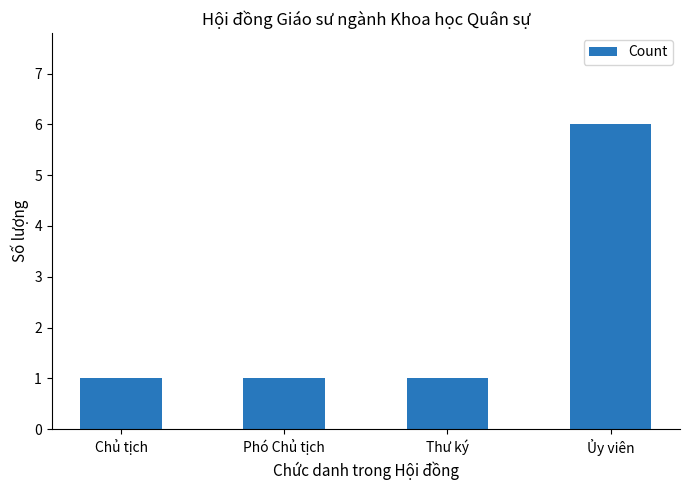

What is the greatest value displayed?

6